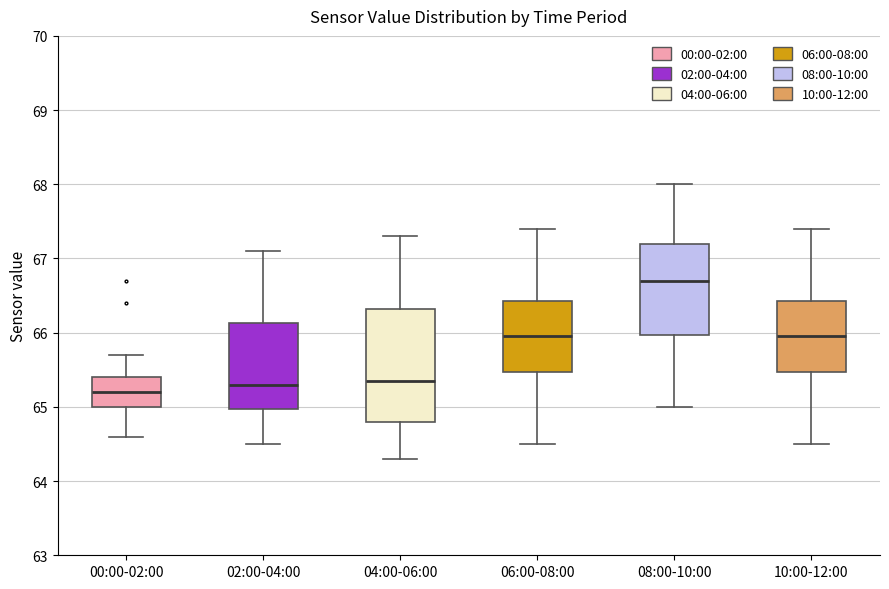

Reading left to right, transcribe this box plot: for each box, give where its median line is, the range the box spans, and where its two whiskers end, as read against the y-axis. The values are not printed on the chart, so give them approximately, as read against the axis.

00:00-02:00: median 65.2, box 65.0 to 65.4, whiskers 64.6 to 65.7
02:00-04:00: median 65.3, box 65.0 to 66.1, whiskers 64.5 to 67.1
04:00-06:00: median 65.4, box 64.8 to 66.3, whiskers 64.3 to 67.3
06:00-08:00: median 66.0, box 65.5 to 66.4, whiskers 64.5 to 67.4
08:00-10:00: median 66.7, box 66.0 to 67.2, whiskers 65.0 to 68.0
10:00-12:00: median 66.0, box 65.5 to 66.4, whiskers 64.5 to 67.4